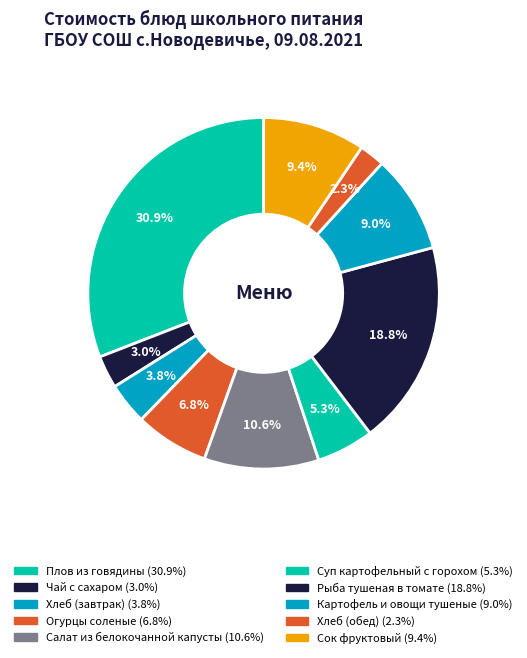

To the nearest percent, what percentage of the pie is Суп картофельный с горохом?

5%